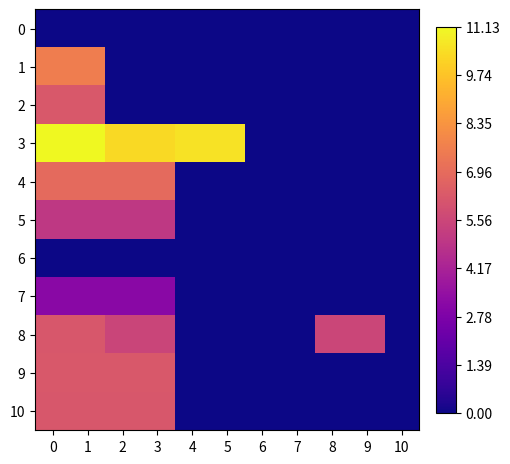

What is the difference between the highest and lowest values at 9?

5.5